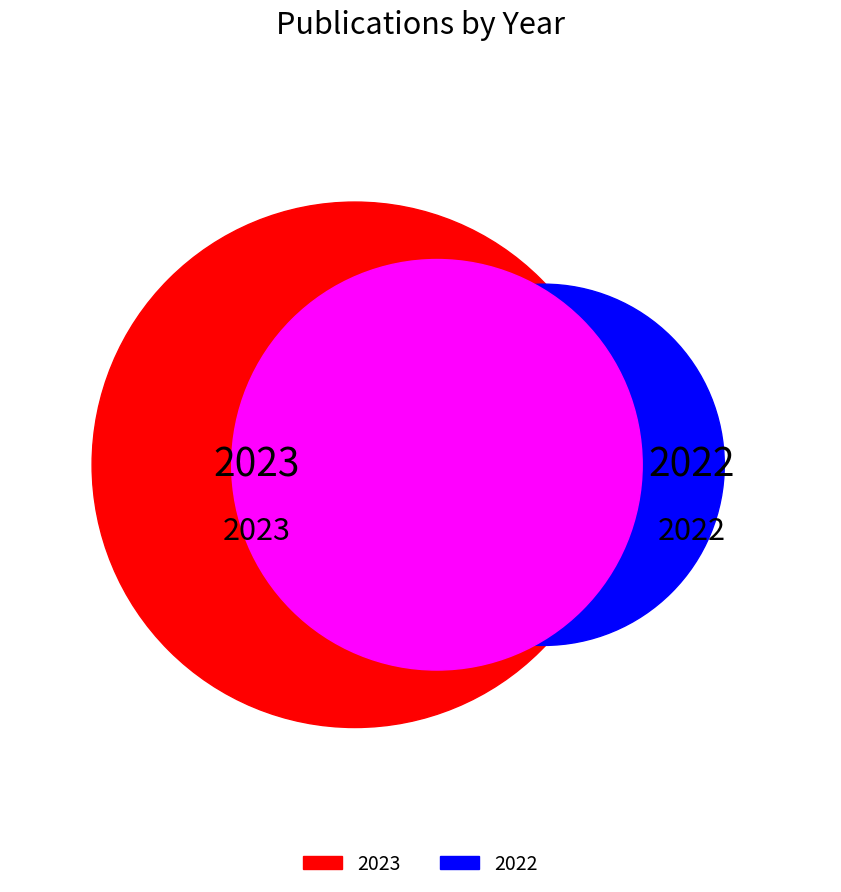

What percentage is NOT represented by 2023?

50.0%